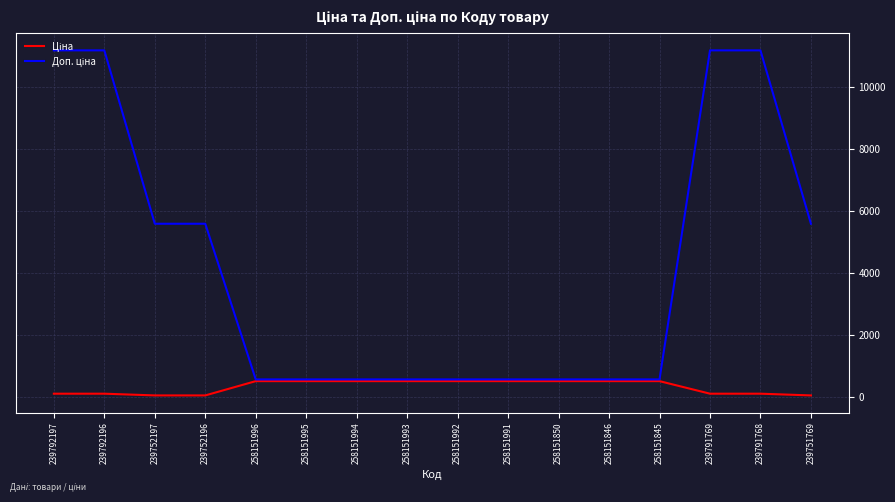

What is the greatest value displayed?

11169.0